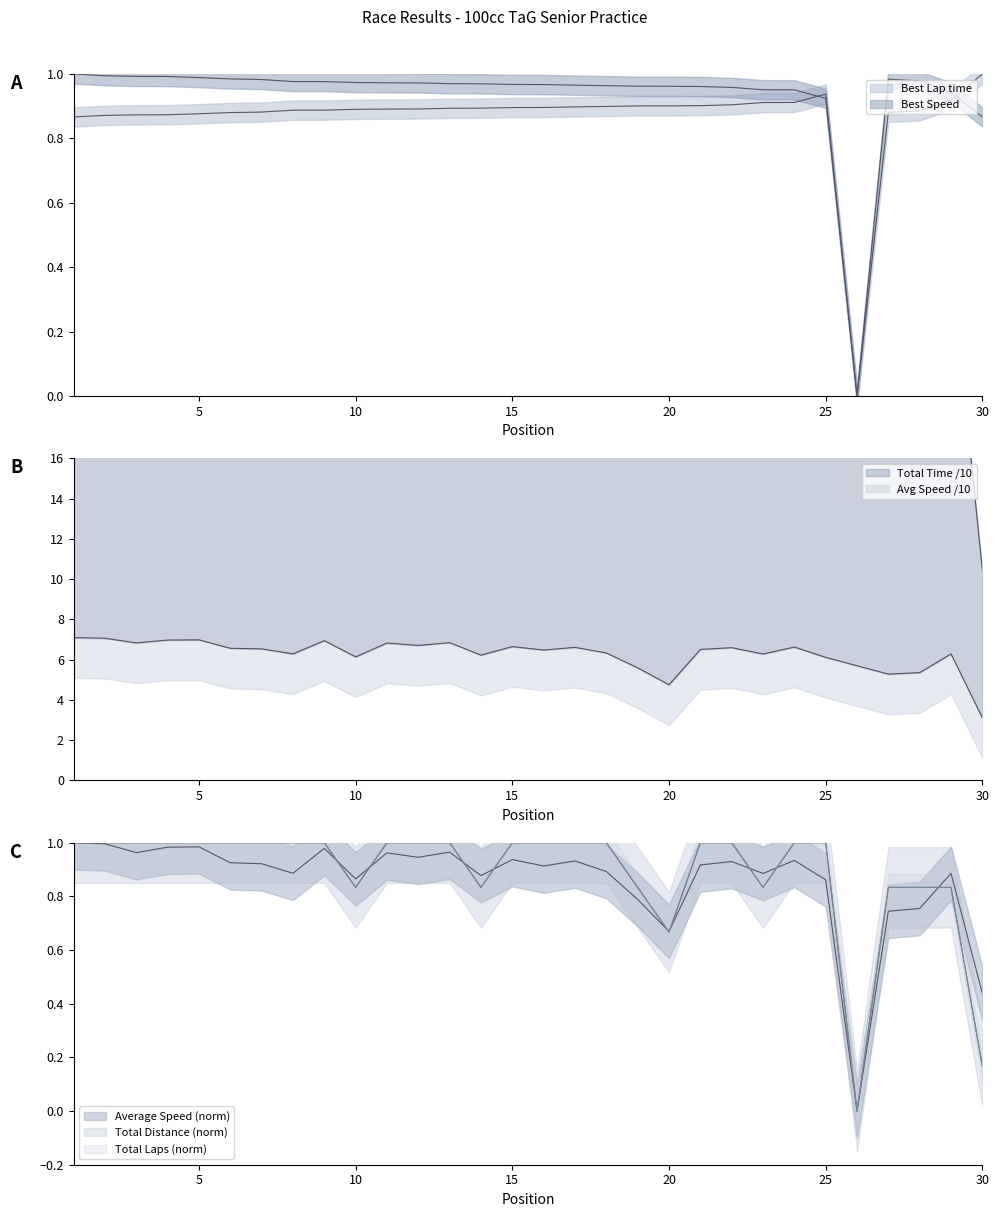

True or false: Total Distance has a value of 0.0 at 26.

True